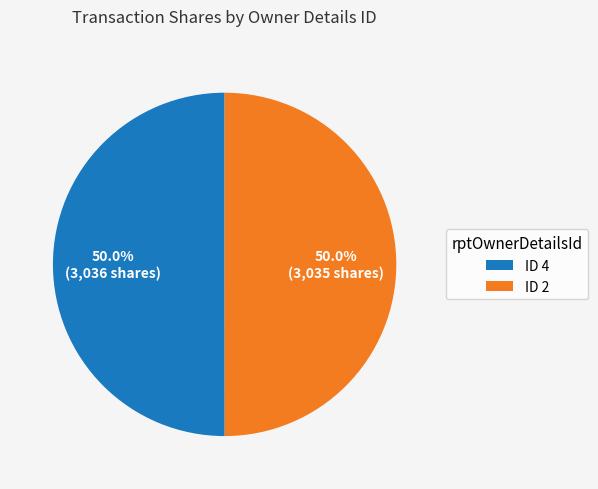

How much of the chart is everything except ID 4?

50.0%